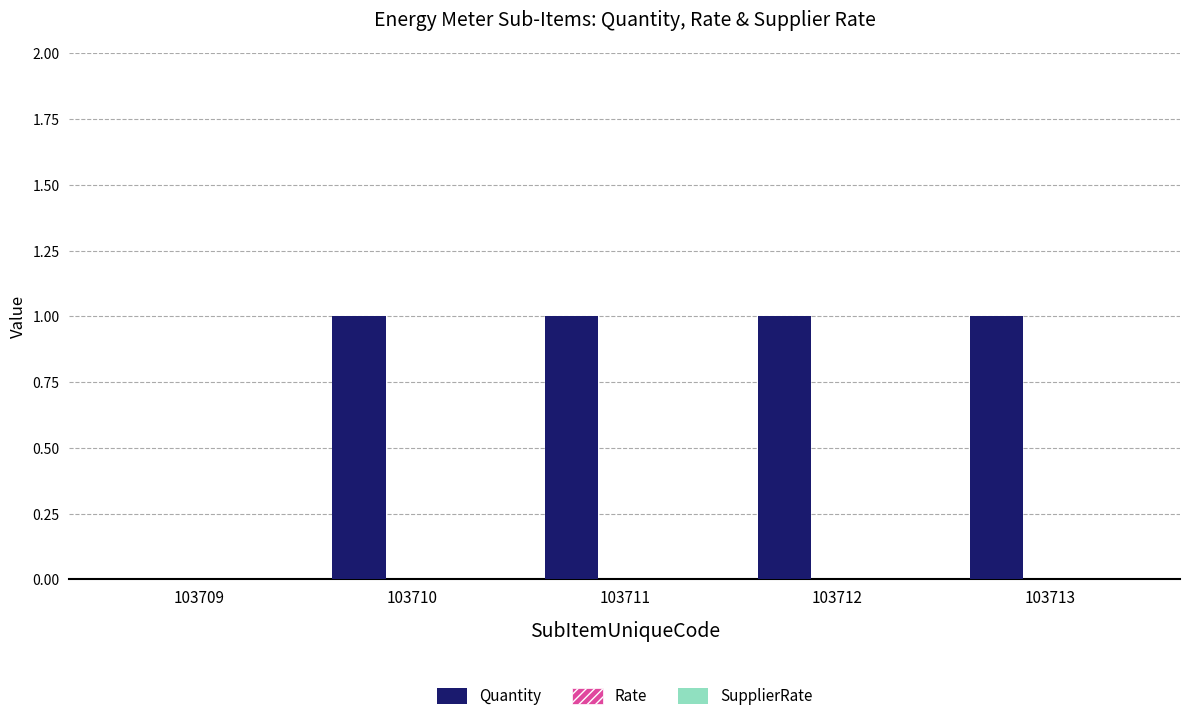

What is the change in value from 103709 to 103710?

+1